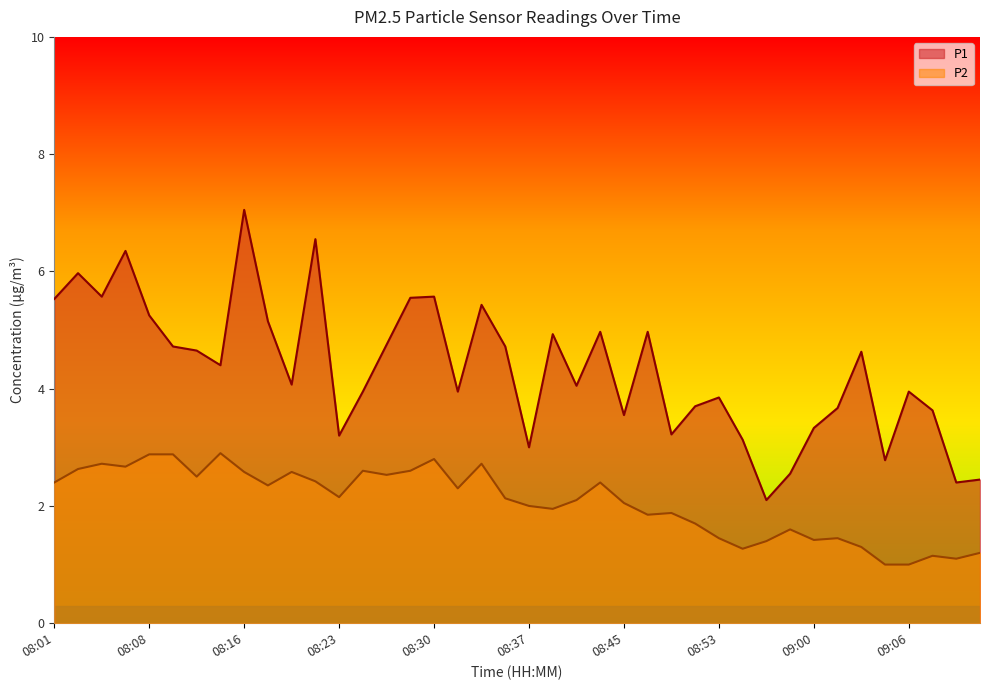

What value does the P1 series have at 08:04?

5.6